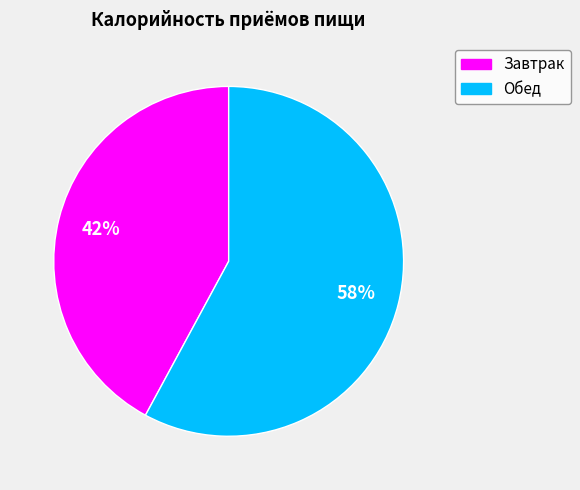

Rank the categories by value from highest to lowest.

Обед, Завтрак